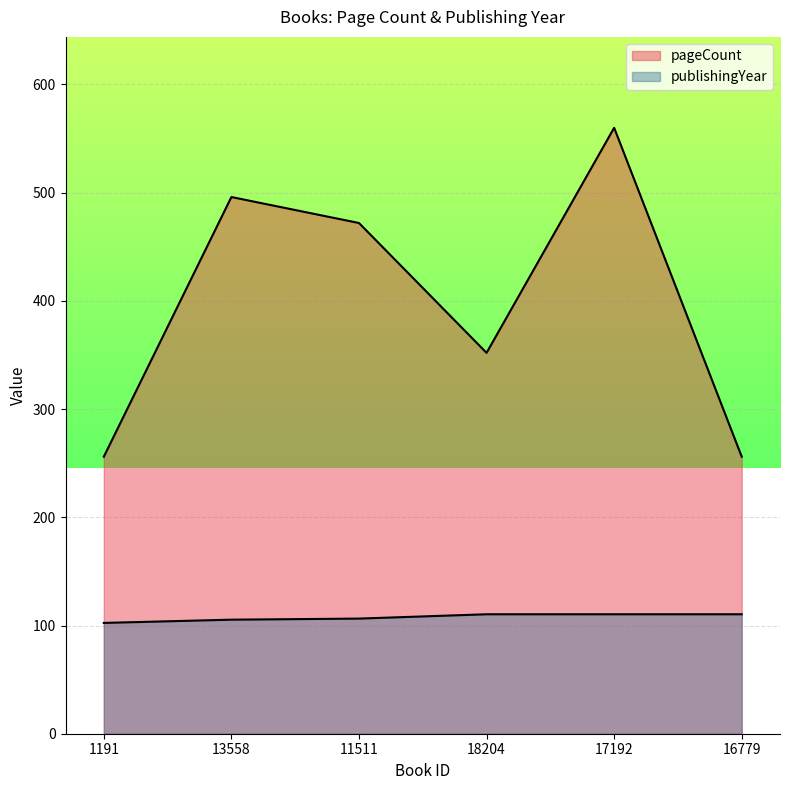

True or false: publishingYear and pageCount cross at least once.

False